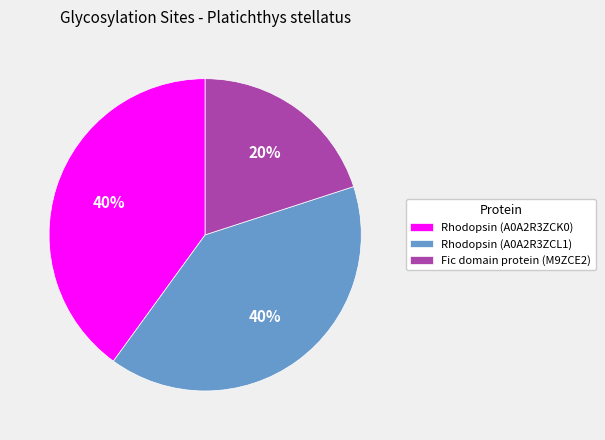

Does any single category account for the majority?

No